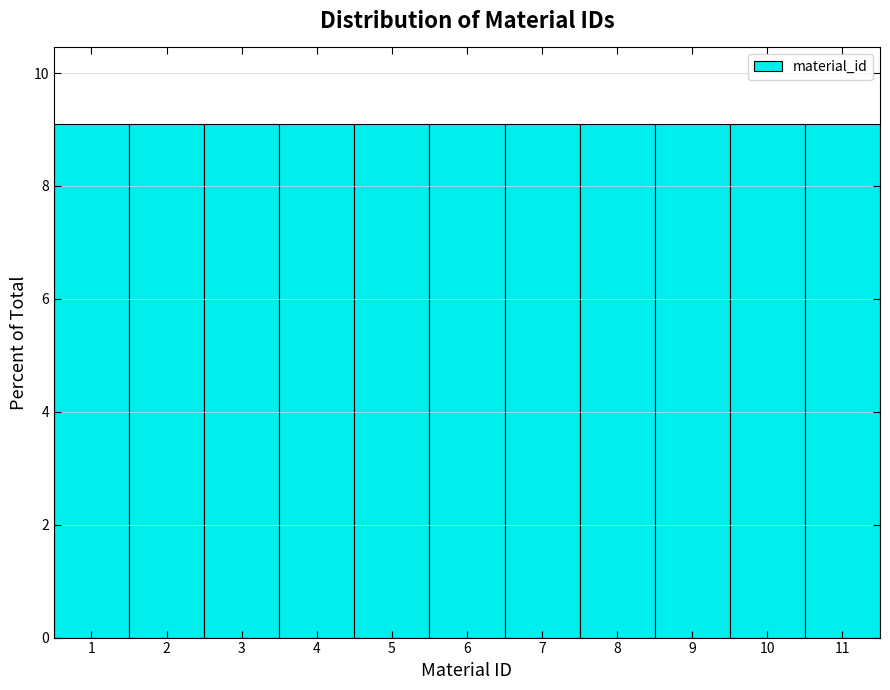

Reading left to right, transcribe this chart: for each bar, give the range it covers on the x-axis and its height. The values are not printed on the chart, so give them approximately, as read against the axis.

0.5 to 1.5: 9
1.5 to 2.5: 9
2.5 to 3.5: 9
3.5 to 4.5: 9
4.5 to 5.5: 9
5.5 to 6.5: 9
6.5 to 7.5: 9
7.5 to 8.5: 9
8.5 to 9.5: 9
9.5 to 10.5: 9
10.5 to 11.5: 9